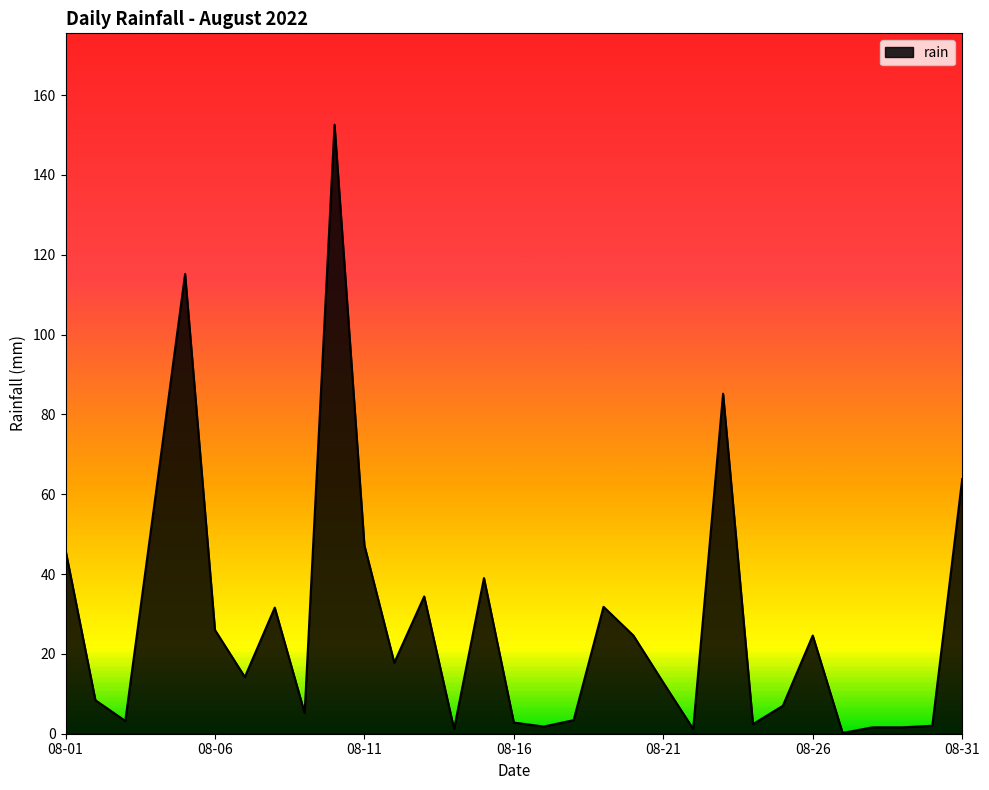

What is the greatest value displayed?

152.6